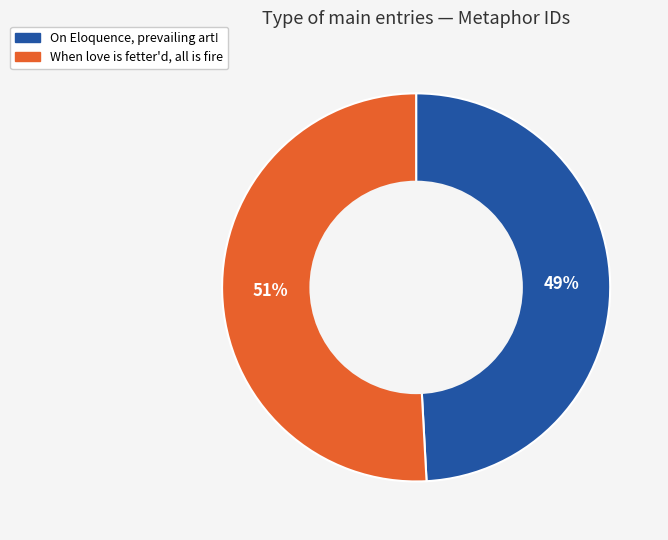

Which has a higher value, When love is fetter'd, all is fire or On Eloquence, prevailing art!?

When love is fetter'd, all is fire